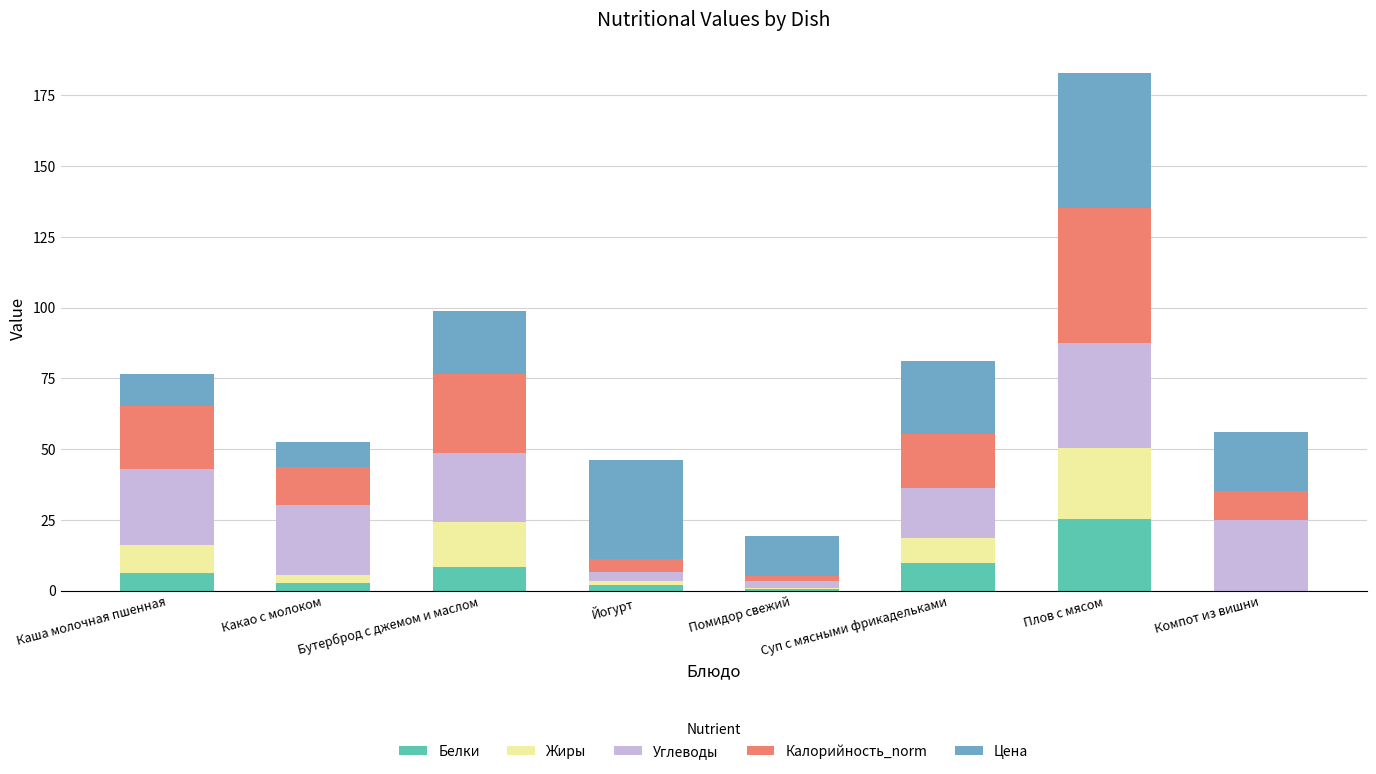

Read the Белки value at Бутерброд с джемом и маслом.

8.5